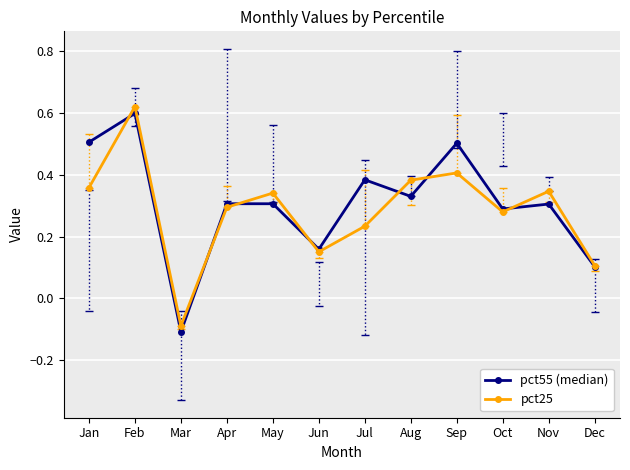

Where is the first local minimum for pct25?

Mar